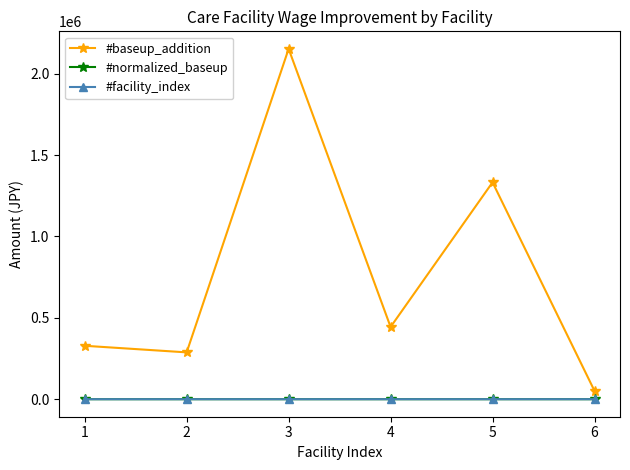

At how many categories does at least one series exceed 2063484?

1